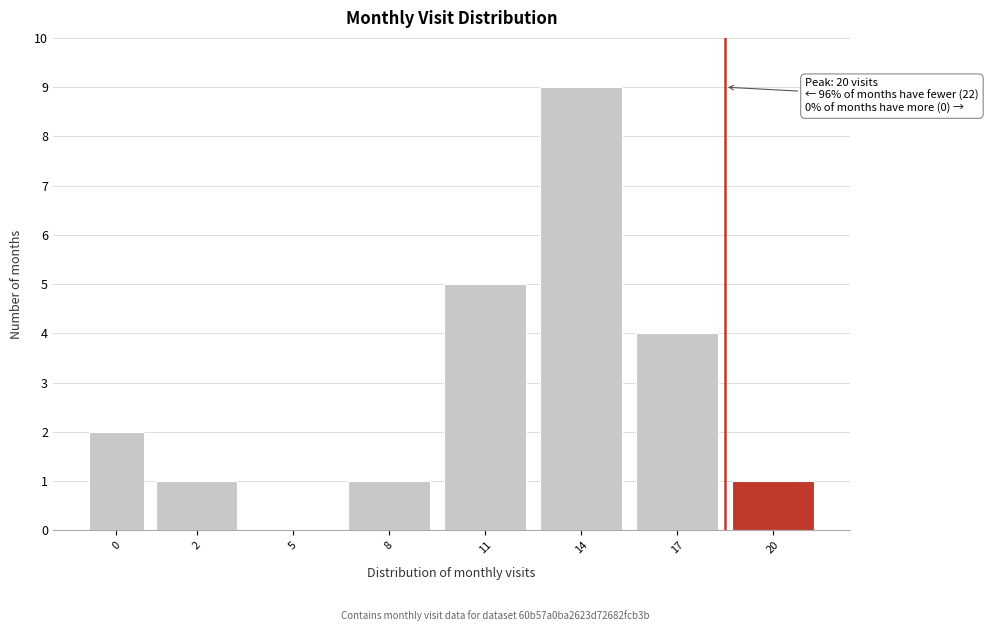

Reading left to right, list all the values displayed in this chart.

0=2	2=1	5=0	8=1	11=5	14=9	17=4	20=1